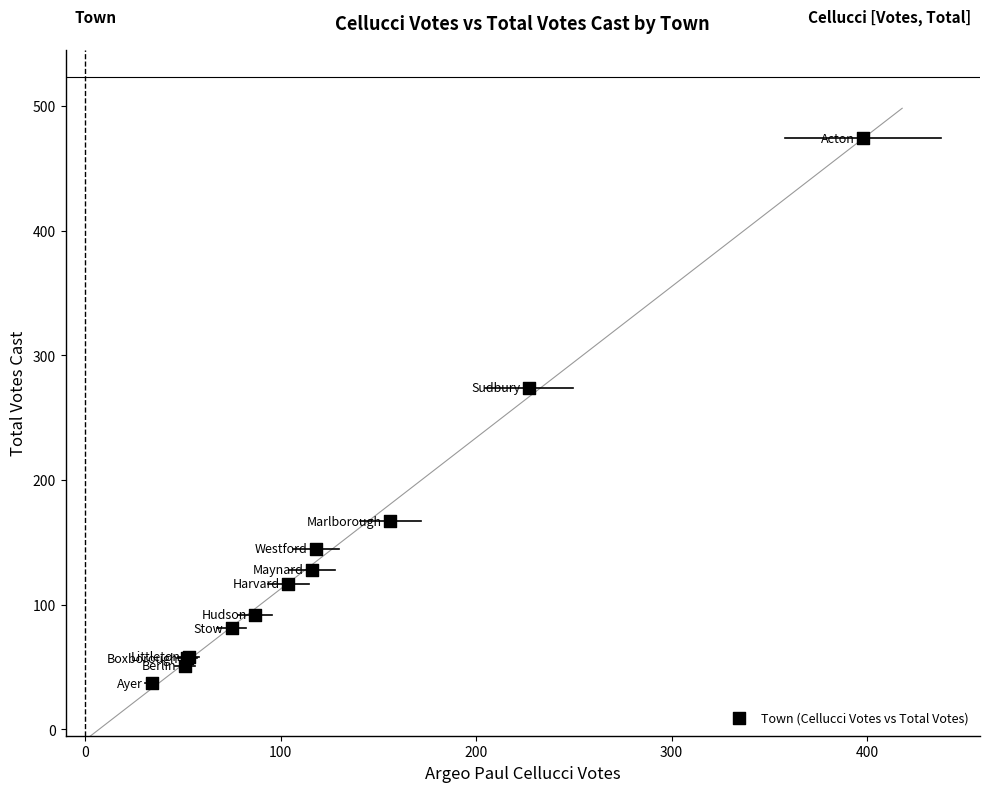

What Y value in the scatter plot is closest to 255?

274